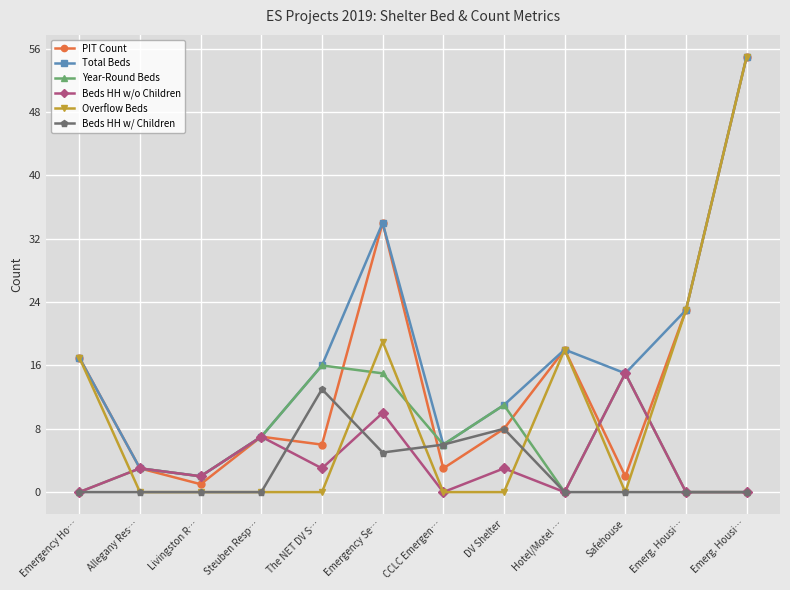

List the labels in order of Beds HH w/o Children value, largest first.

Safehouse, Emergency Se…, Steuben Resp…, Allegany Res…, The NET DV S…, DV Shelter, Livingston R…, Emergency Ho…, CCLC Emergen…, Hotel/Motel …, Emerg. Housi…, Emerg. Housi…